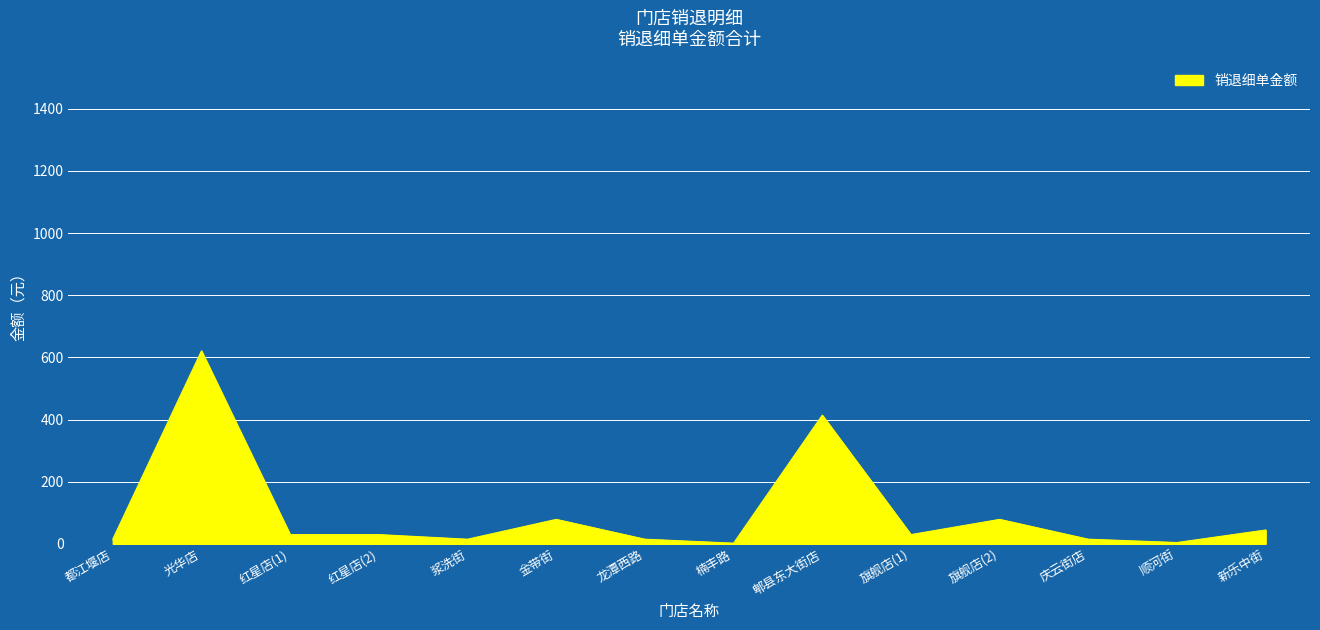

Approximately how many times larger is the value at 龙潭西路 compared to 新乐中街?

0.3